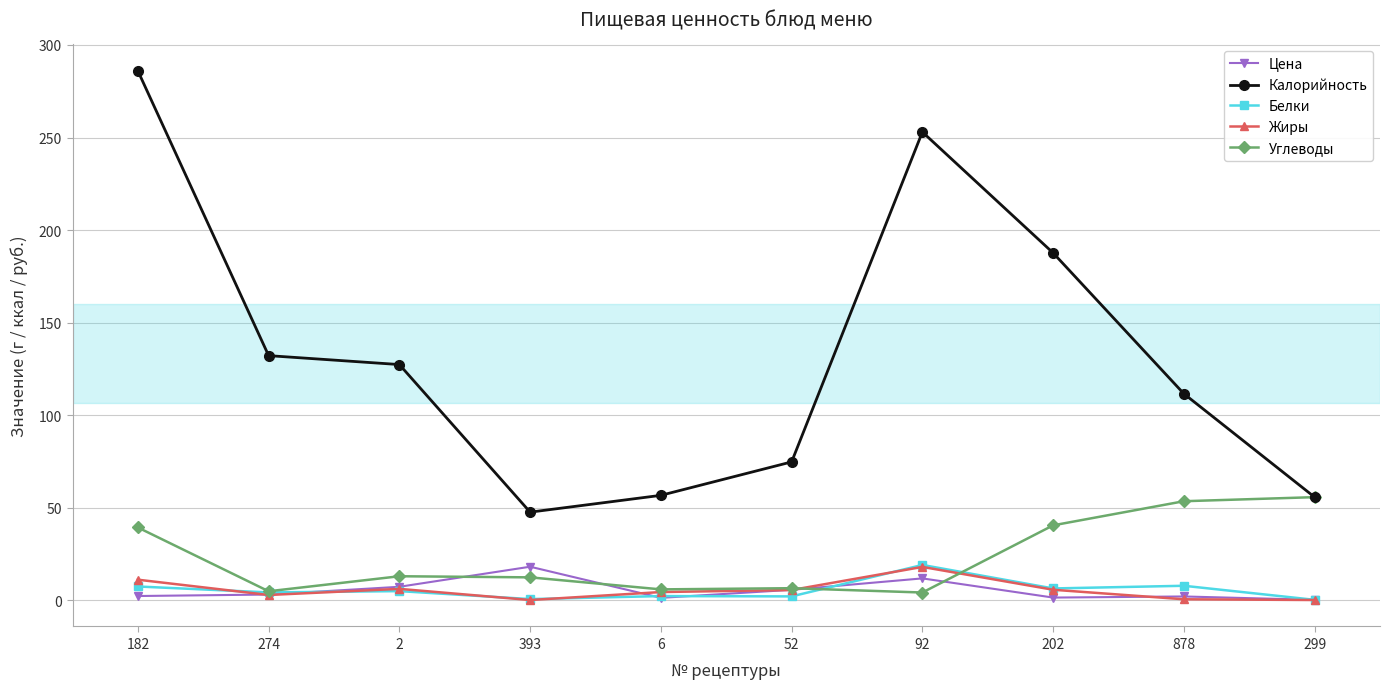

What is the maximum value for Жиры?

17.9